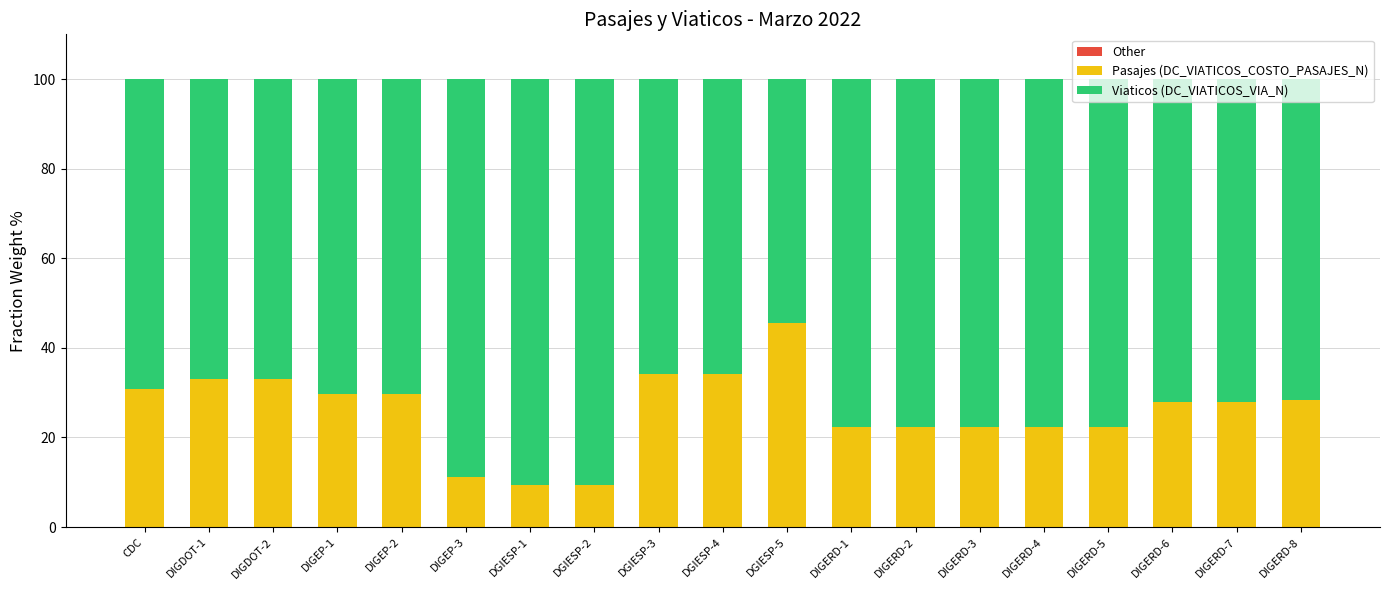

Reading right to left, extract all data points from this chart.

Other: 0.0	0.0	0.0	0.0	0.0	0.0	0.0	0.0	0.0	0.0	0.0	-0.0	-0.0	0.0	0.0	0.0	0.0	0.0	0.0
Pasajes (DC_VIATICOS_COSTO_PASAJES_N): 28.3	28.0	28.0	22.4	22.4	22.4	22.4	22.4	45.6	34.2	34.2	9.4	9.4	11.1	29.7	29.7	33.0	33.0	30.8
Viaticos (DC_VIATICOS_VIA_N): 71.7	72.0	72.0	77.6	77.6	77.6	77.6	77.6	54.4	65.8	65.8	90.6	90.6	88.9	70.3	70.3	67.0	67.0	69.2